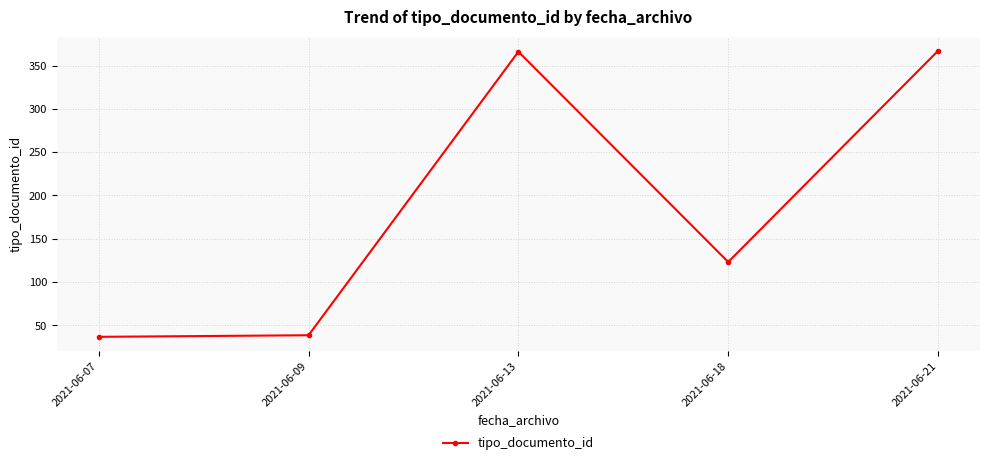

Between 2021-06-21 and 2021-06-07, which is larger?

2021-06-21